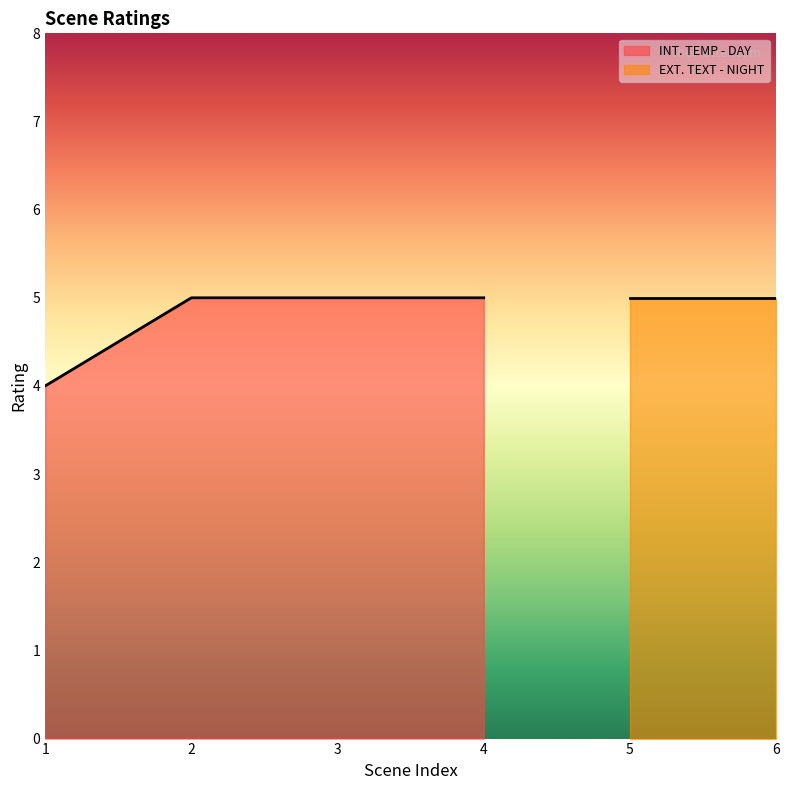

The value at 1 is 4. True or false?

True